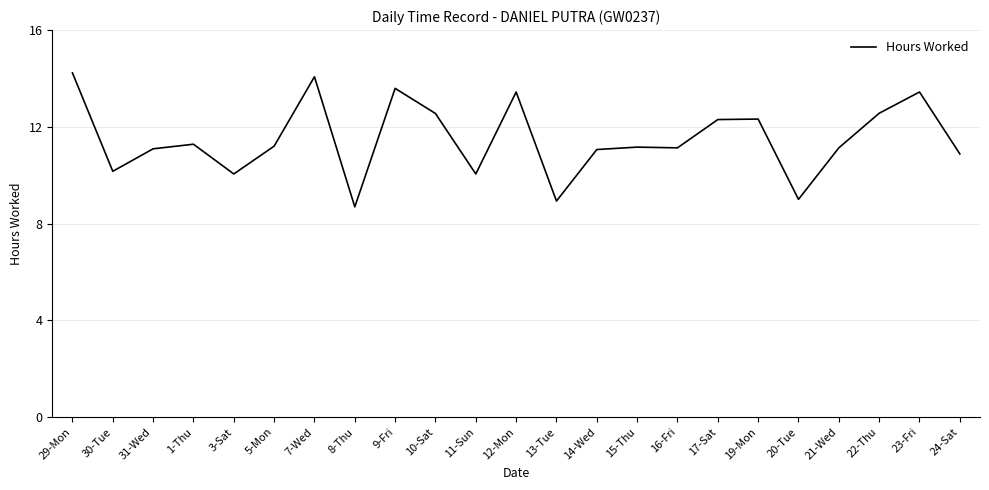

What is the sum of all values?

264.3